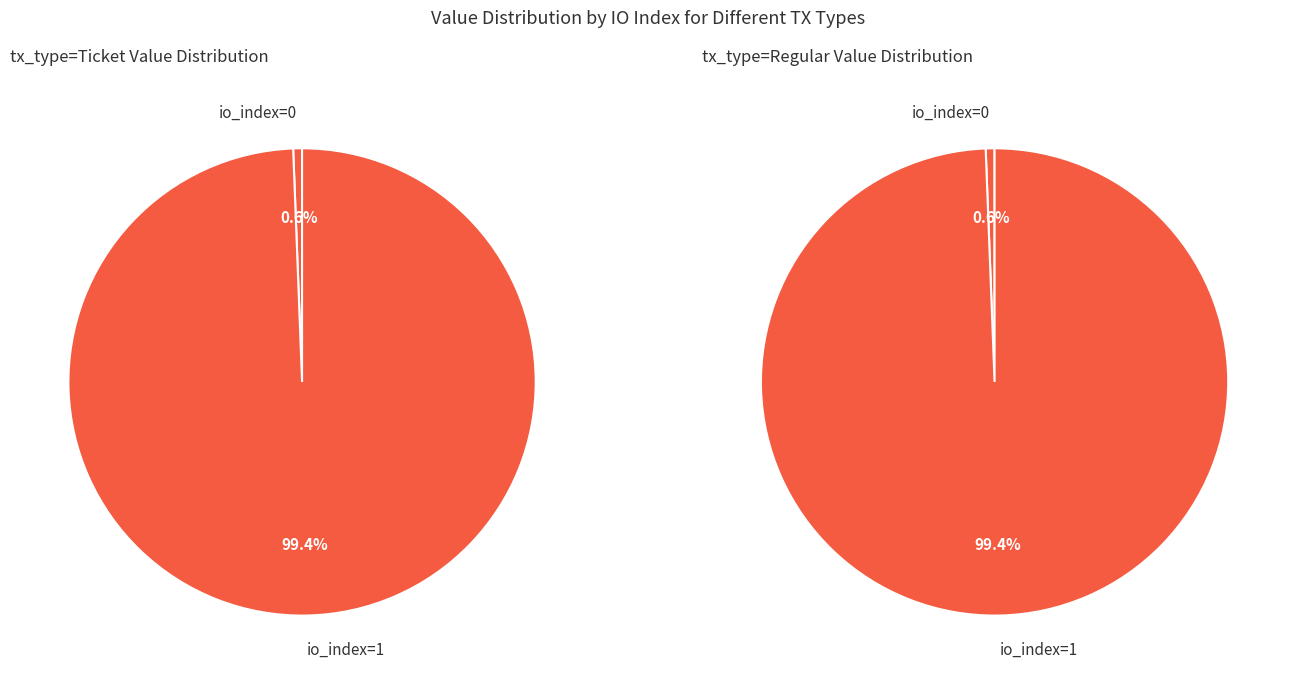

Which slice is the largest?

io_index=1